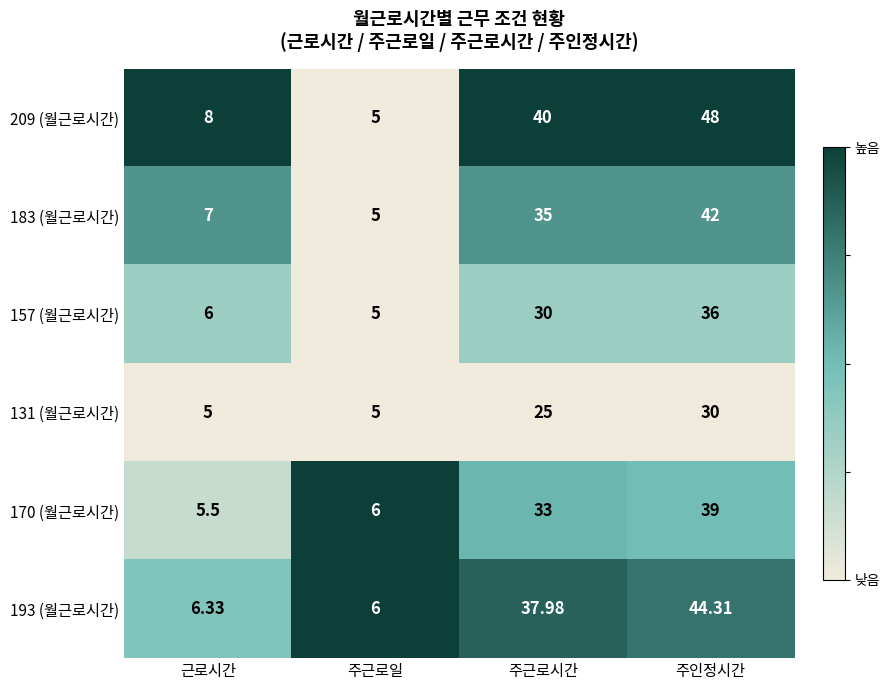

Which series changed the most between 근로시간 and 주근로시간?

209 (월근로시간)